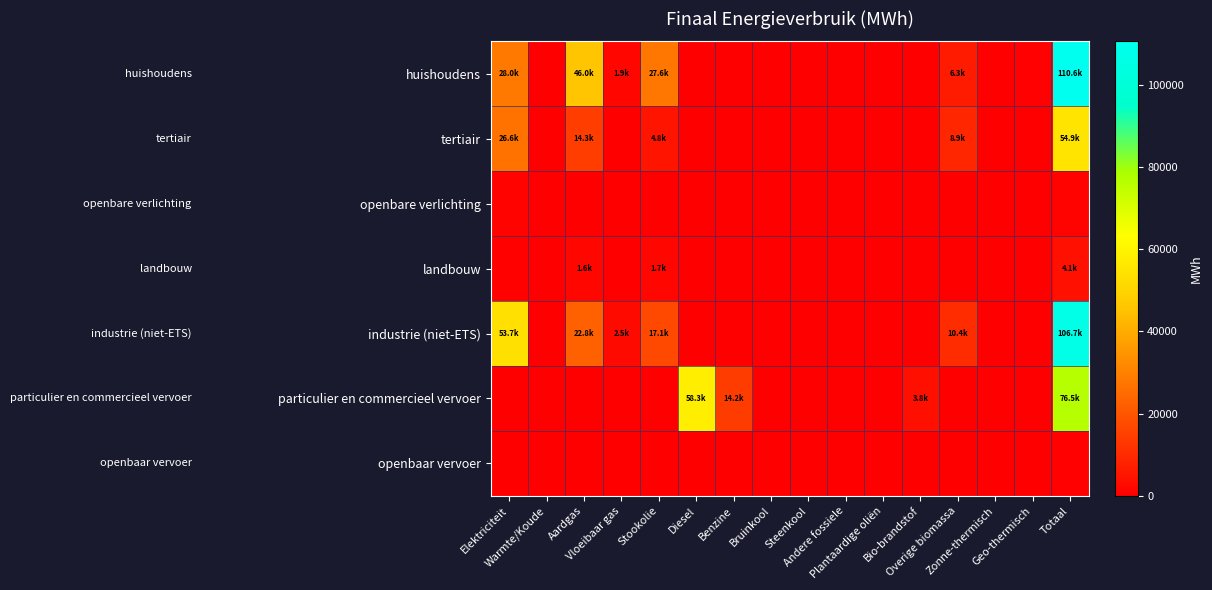

Reading right to left, list all the values displayed in this chart.

huishoudens: Totaal=110550.5	Geo-thermisch=552.9	Zonne-thermisch=184.5	Overige biomassa=6309.3	Bio-brandstof=0.0	Plantaardige oliën=0.0	Andere fossiele=0.0	Steenkool=0.0	Bruinkool=0.0	Benzine=0.0	Diesel=0.0	Stookolie=27614.8	Vloeibaar gas=1889.3	Aardgas=45984.3	Warmte/Koude=0.0	Elektriciteit=28015.4
tertiair: Totaal=54869.7	Geo-thermisch=95.3	Zonne-thermisch=1.6	Overige biomassa=8867.6	Bio-brandstof=0.0	Plantaardige oliën=0.0	Andere fossiele=0.0	Steenkool=0.0	Bruinkool=0.0	Benzine=0.0	Diesel=0.0	Stookolie=4773.5	Vloeibaar gas=214.6	Aardgas=14307.8	Warmte/Koude=0.0	Elektriciteit=26609.3
openbare verlichting: Totaal=883.1	Geo-thermisch=0.0	Zonne-thermisch=0.0	Overige biomassa=0.0	Bio-brandstof=0.0	Plantaardige oliën=0.0	Andere fossiele=0.0	Steenkool=0.0	Bruinkool=0.0	Benzine=0.0	Diesel=0.0	Stookolie=0.0	Vloeibaar gas=0.0	Aardgas=0.0	Warmte/Koude=0.0	Elektriciteit=883.1
landbouw: Totaal=4085.9	Geo-thermisch=0.0	Zonne-thermisch=0.0	Overige biomassa=0.0	Bio-brandstof=0.0	Plantaardige oliën=0.0	Andere fossiele=0.0	Steenkool=104.8	Bruinkool=0.0	Benzine=0.0	Diesel=0.0	Stookolie=1735.0	Vloeibaar gas=6.3	Aardgas=1555.8	Warmte/Koude=0.0	Elektriciteit=683.8
industrie (niet-ETS): Totaal=106728.4	Geo-thermisch=0.0	Zonne-thermisch=0.0	Overige biomassa=10373.2	Bio-brandstof=0.0	Plantaardige oliën=0.0	Andere fossiele=0.0	Steenkool=264.9	Bruinkool=0.0	Benzine=0.0	Diesel=0.0	Stookolie=17146.8	Vloeibaar gas=2513.6	Aardgas=22778.7	Warmte/Koude=0.0	Elektriciteit=53651.1
particulier en commercieel vervoer: Totaal=76519.6	Geo-thermisch=0.0	Zonne-thermisch=0.0	Overige biomassa=0.0	Bio-brandstof=3806.6	Plantaardige oliën=0.0	Andere fossiele=0.0	Steenkool=0.0	Bruinkool=0.0	Benzine=14158.9	Diesel=58272.0	Stookolie=0.0	Vloeibaar gas=233.1	Aardgas=38.1	Warmte/Koude=0.0	Elektriciteit=10.8
openbaar vervoer: Totaal=452.3	Geo-thermisch=0.0	Zonne-thermisch=0.0	Overige biomassa=0.0	Bio-brandstof=24.4	Plantaardige oliën=0.0	Andere fossiele=0.0	Steenkool=0.0	Bruinkool=0.0	Benzine=0.0	Diesel=427.9	Stookolie=0.0	Vloeibaar gas=0.0	Aardgas=0.0	Warmte/Koude=0.0	Elektriciteit=0.0